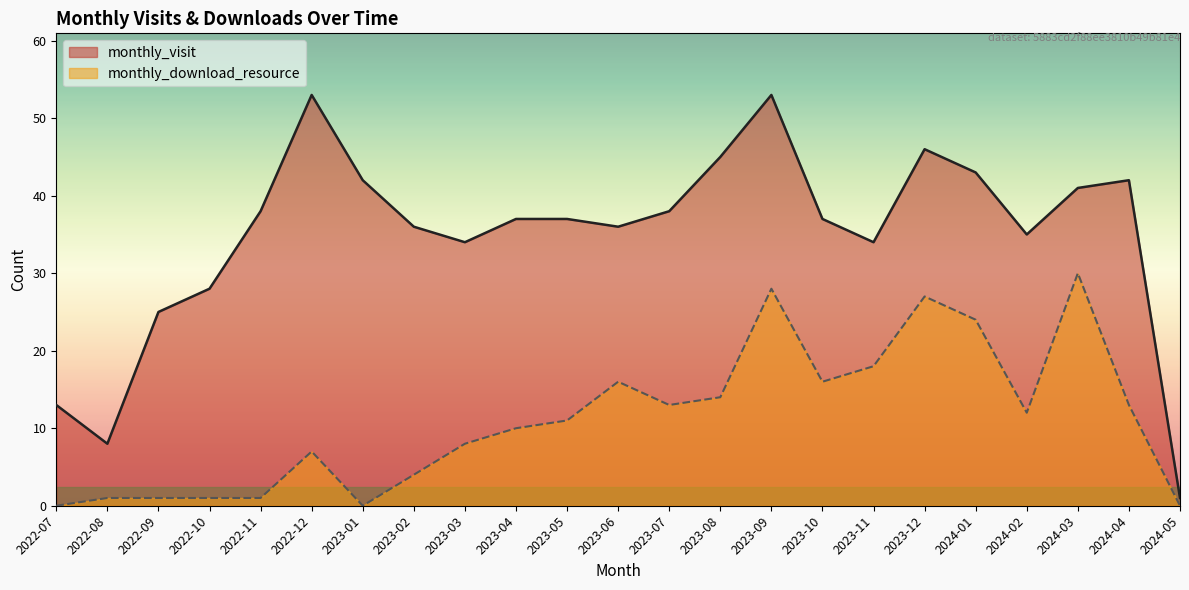

Between 2023-08 and 2023-06, which is larger?

2023-08